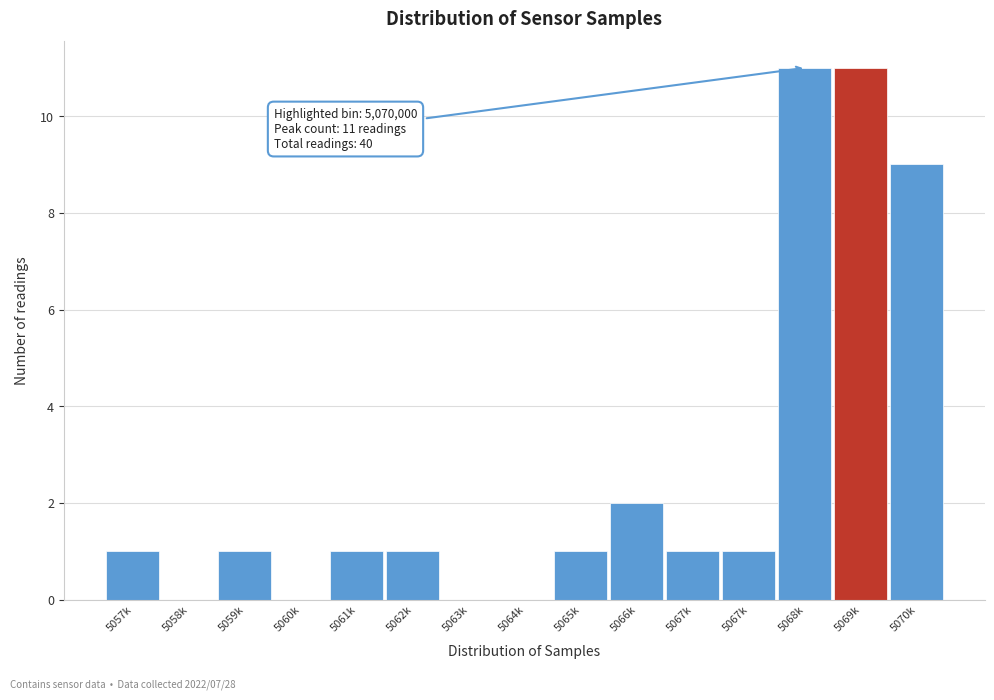

Are the bars horizontal?

No